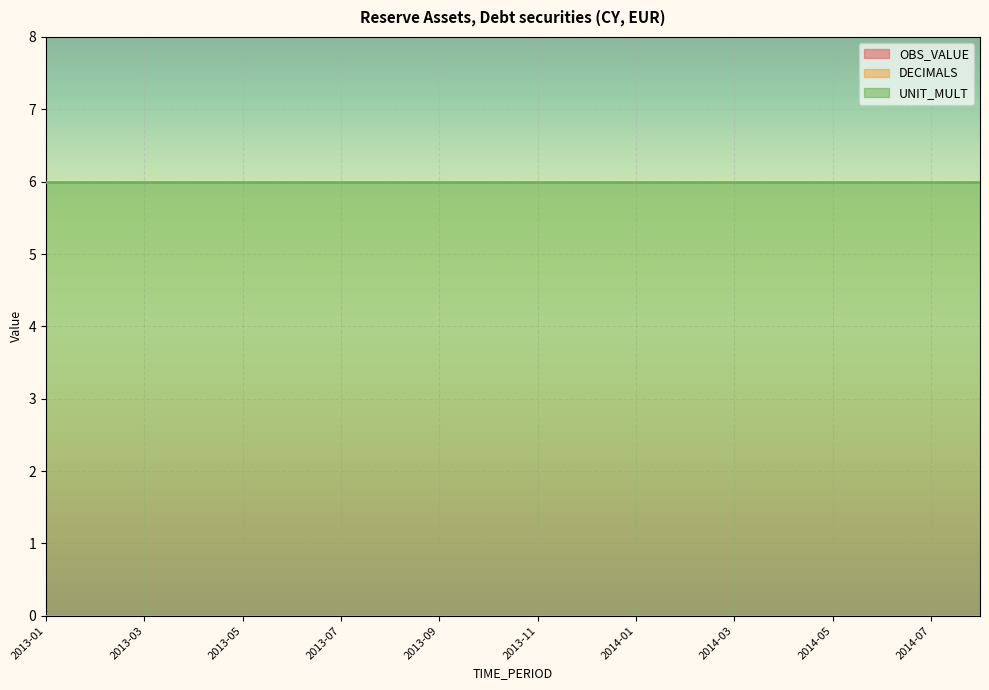

Between 2013-09 and 2013-11, which series saw the biggest shift?

OBS_VALUE